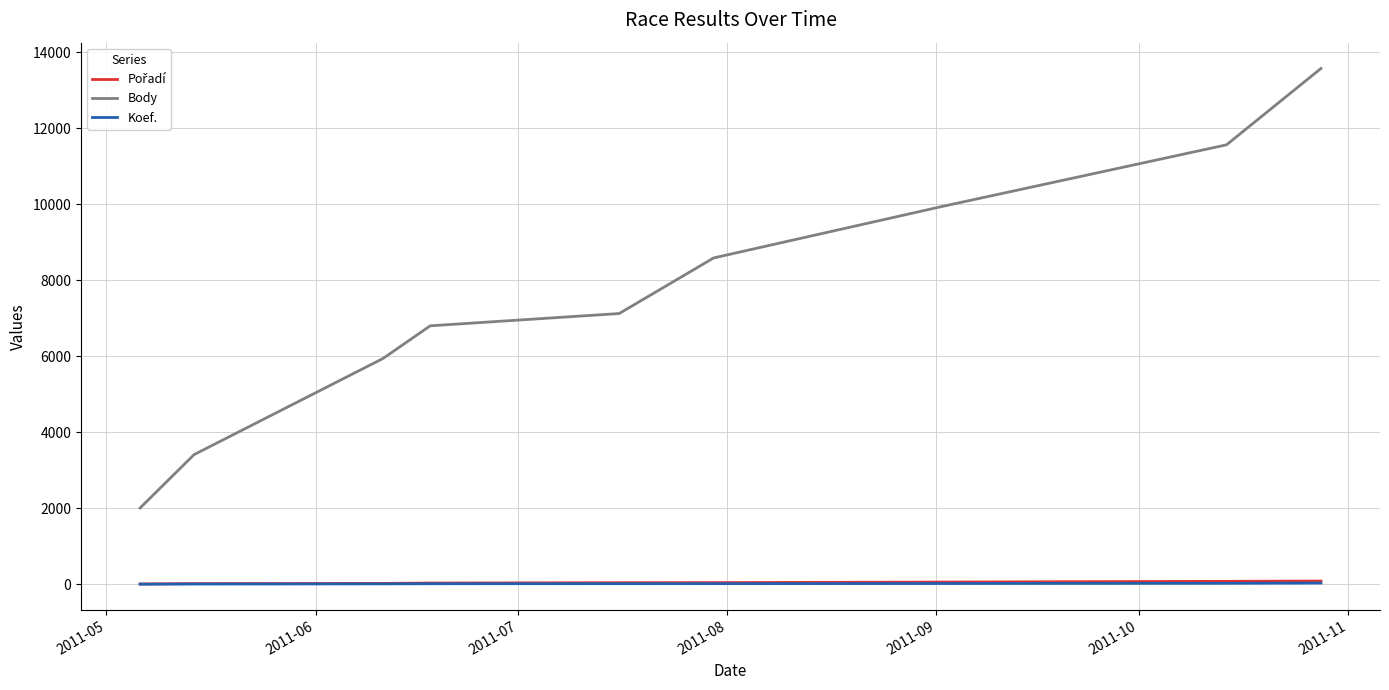

What is the maximum value for Koef.?

35